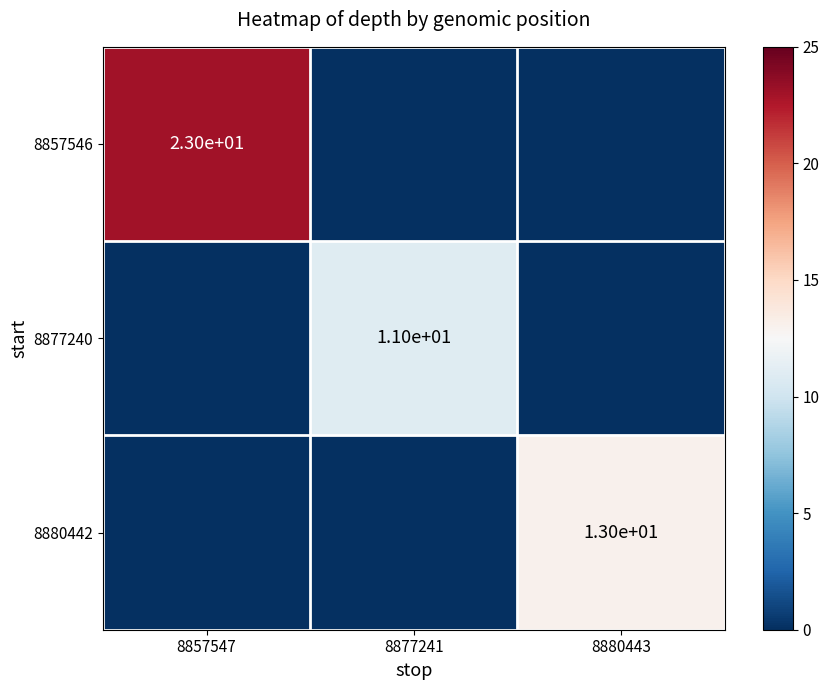

Between 8877241 and 8880443, which is larger?

8877241